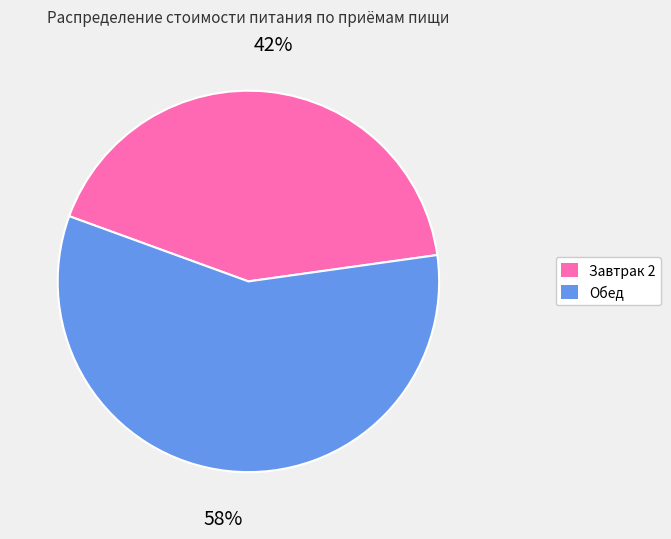

How many segments does this pie chart have?

2